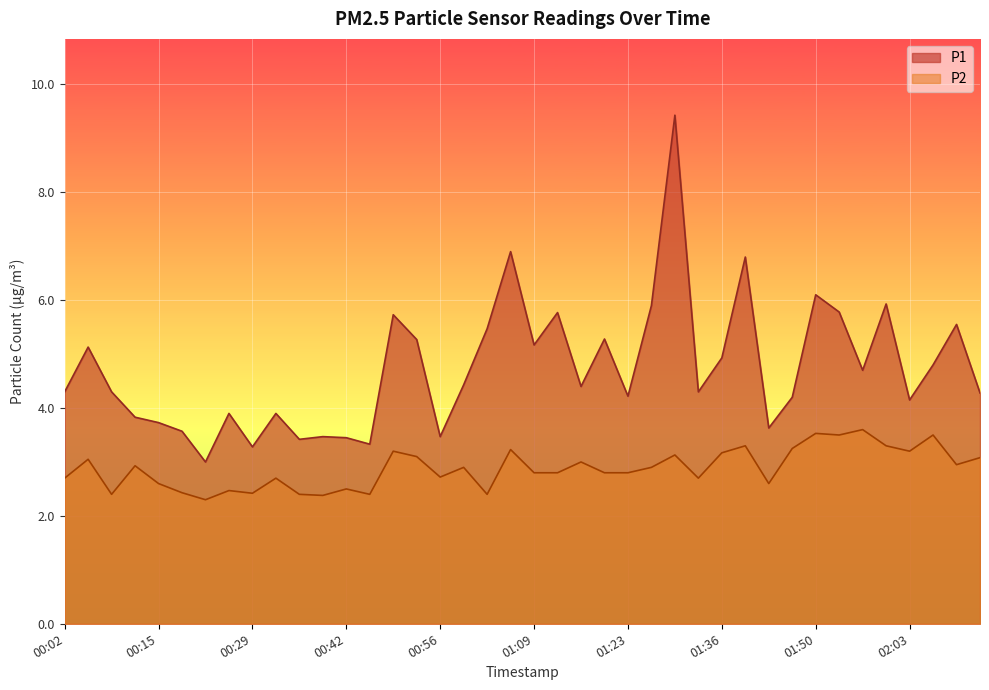

Between 02:07 and 00:29, which is larger?

02:07